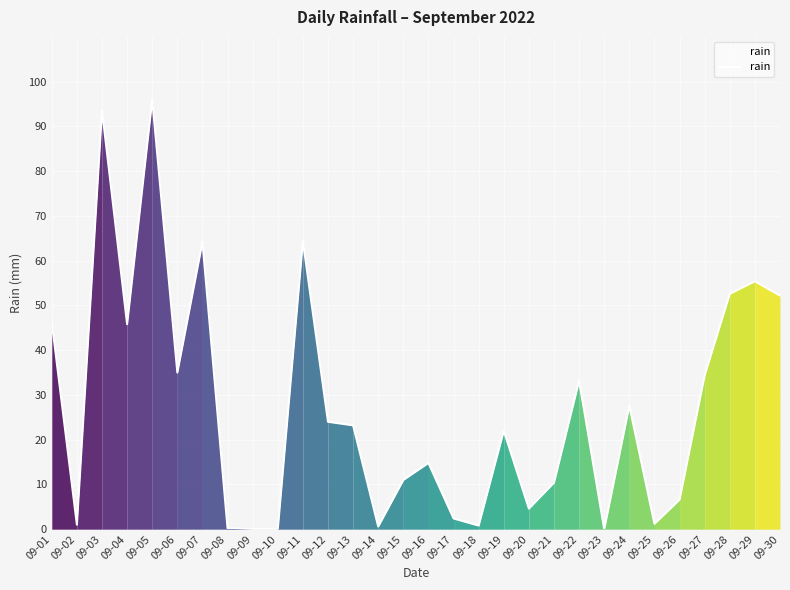

Is it true that the value at 09-02 is 1.0?

True